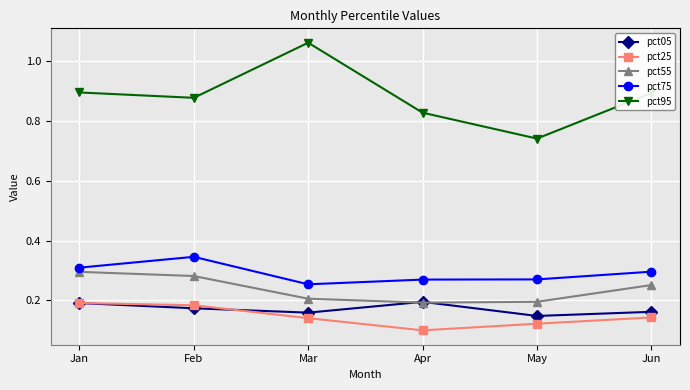

True or false: pct25 has a value of 0.3 at Feb.

False